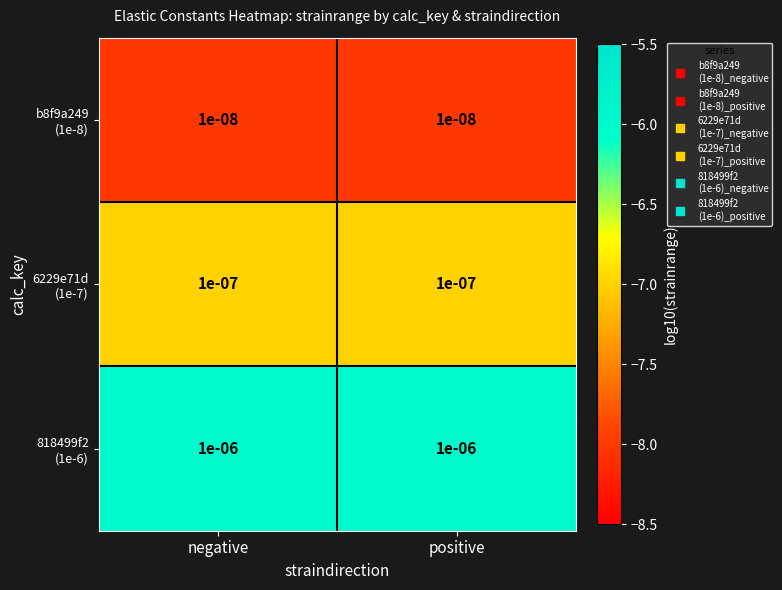

Which label corresponds to the largest value in the chart?

negative